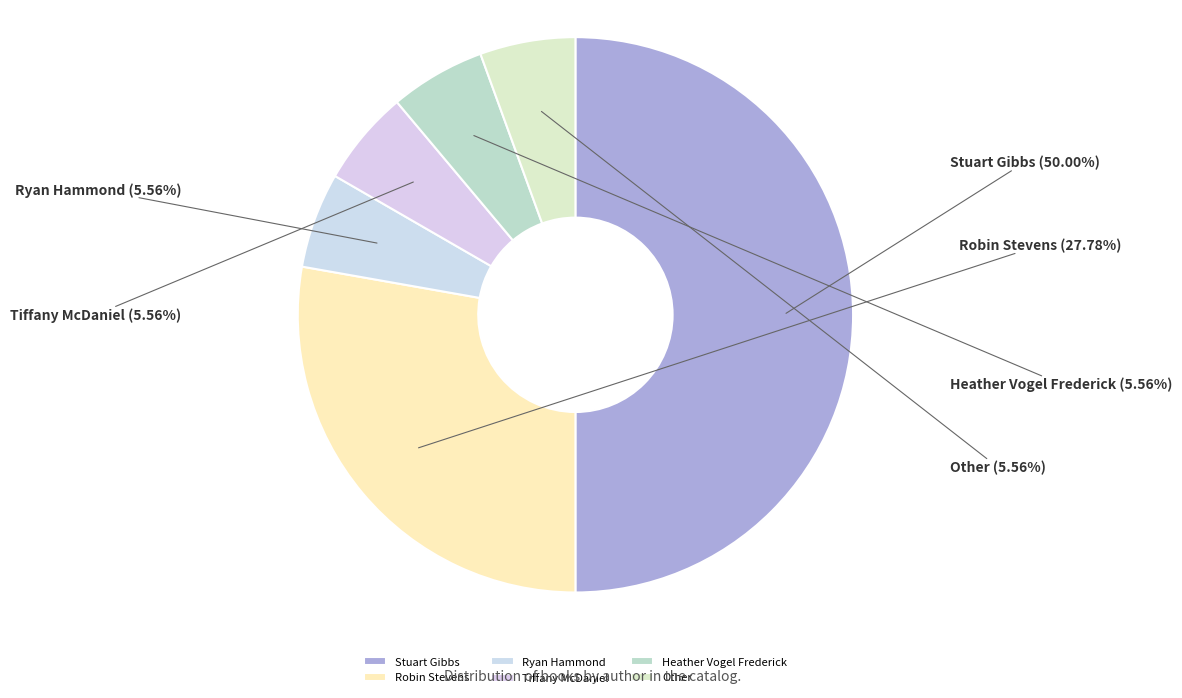

To the nearest percent, what is the average slice percentage?

17%